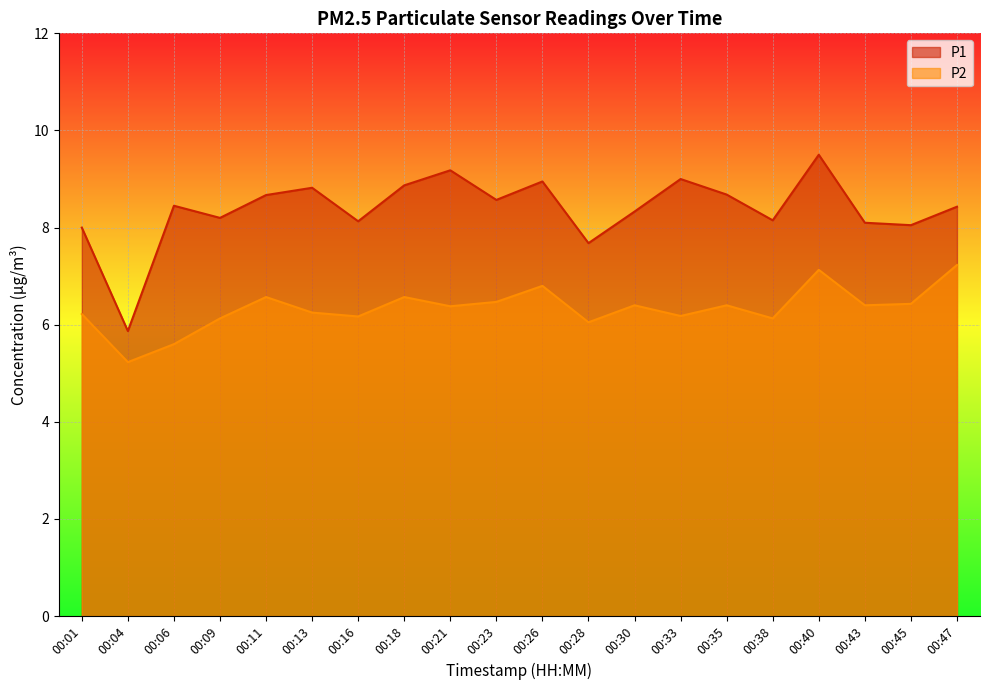

Rank the series at 00:33 from highest to lowest value.

P1, P2